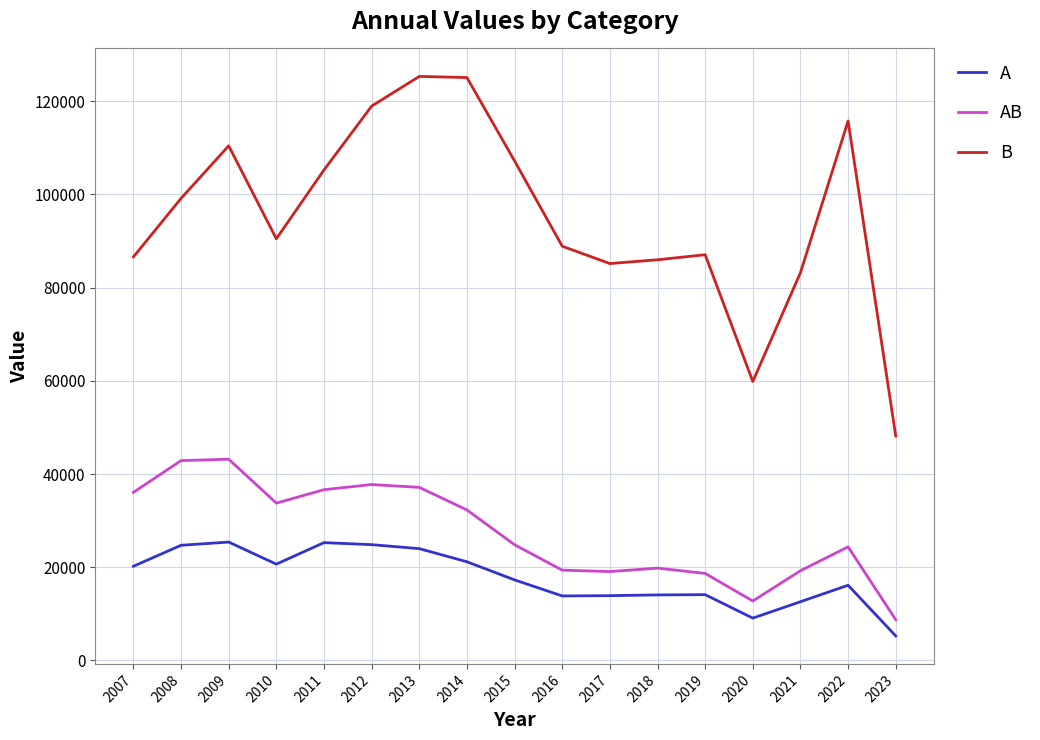

Is the value of B at 2007 greater than the value of AB at 2009?

Yes